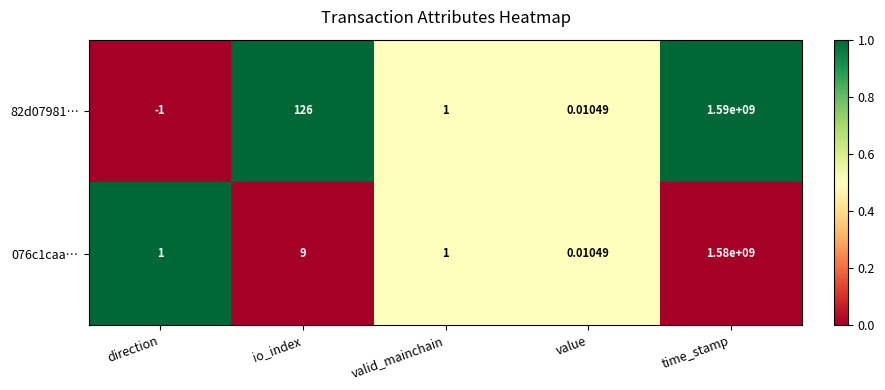

Which series has the largest range (max minus min)?

82d07981…